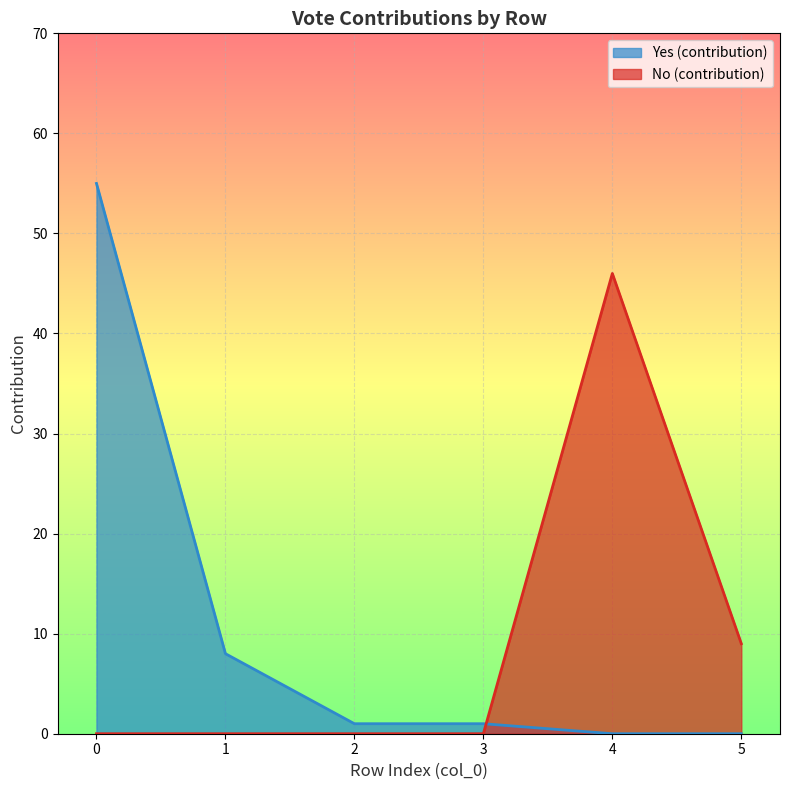

Rank the series by their maximum value, from lowest to highest.

No (contribution), Yes (contribution)